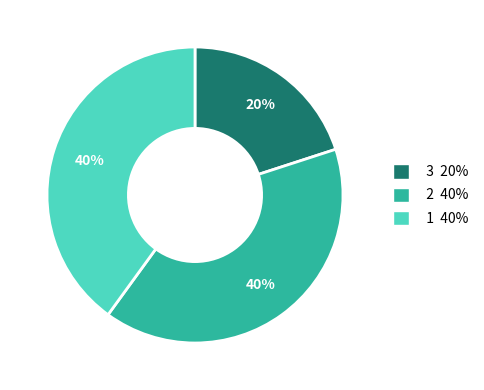

To the nearest percent, what is the average slice percentage?

33%